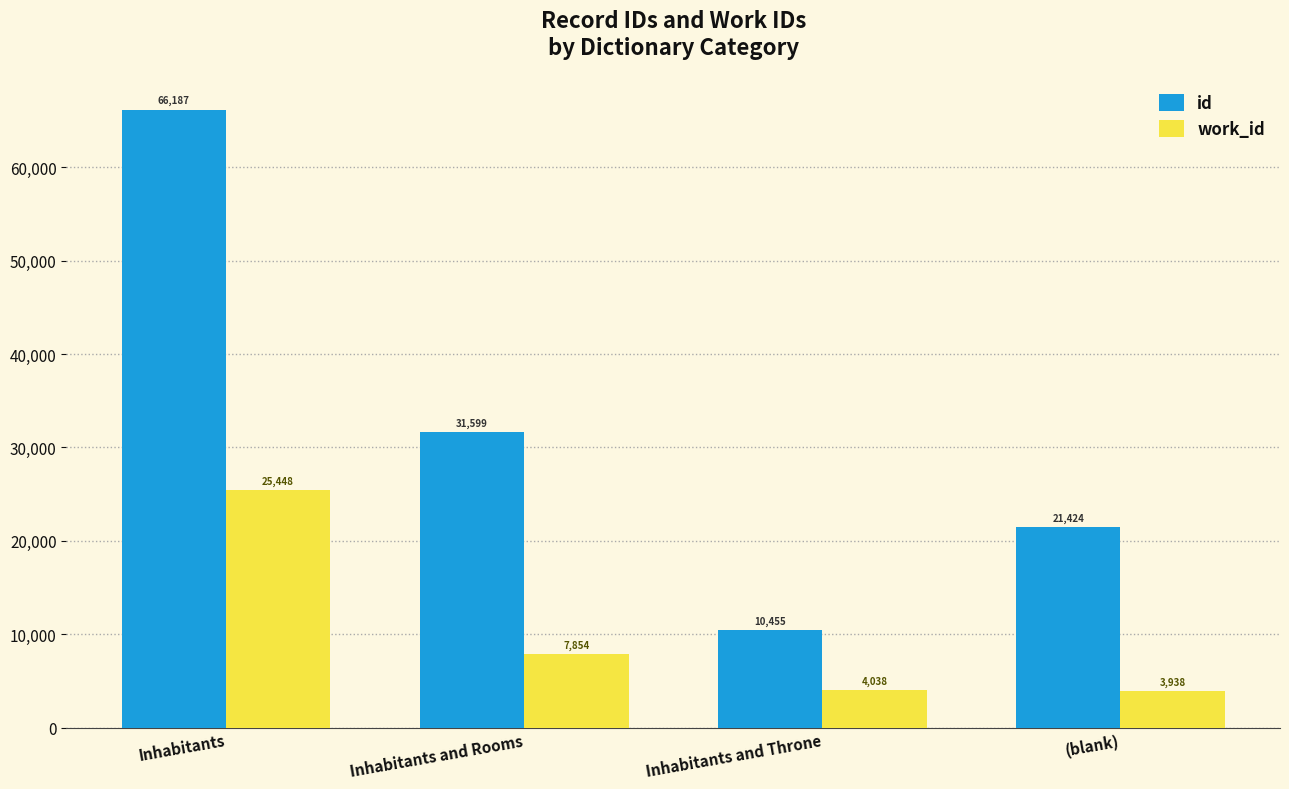

What is the value of the work_id bar at the 1st from the left?

25448